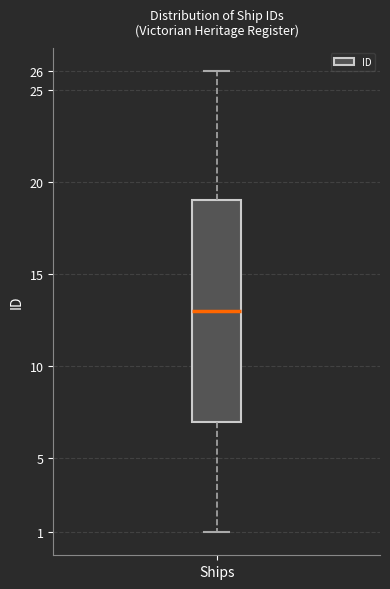

Where does the lower whisker of the box for Ships end on the y-axis? The values are not printed on the chart, so give them approximately, as read against the axis.

1